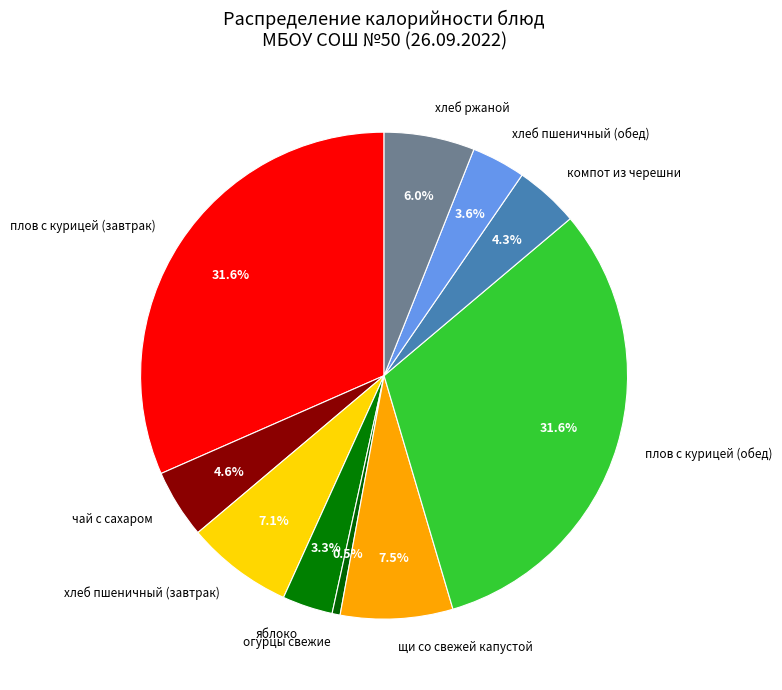

Between хлеб ржаной and компот из черешни, which is larger?

хлеб ржаной